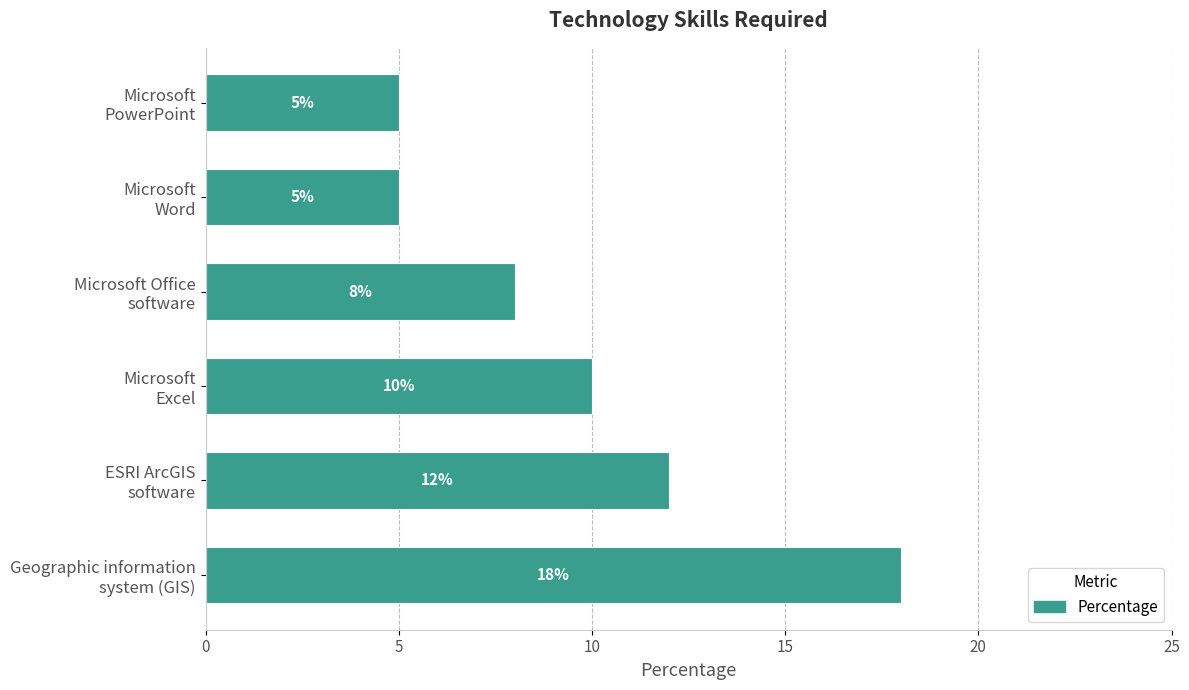

What is the maximum value shown in the chart?

18